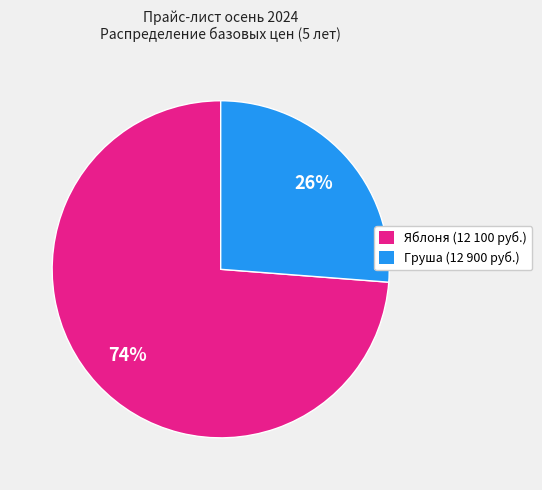

To the nearest percent, what is the difference between the largest and smallest slice percentages?

48%